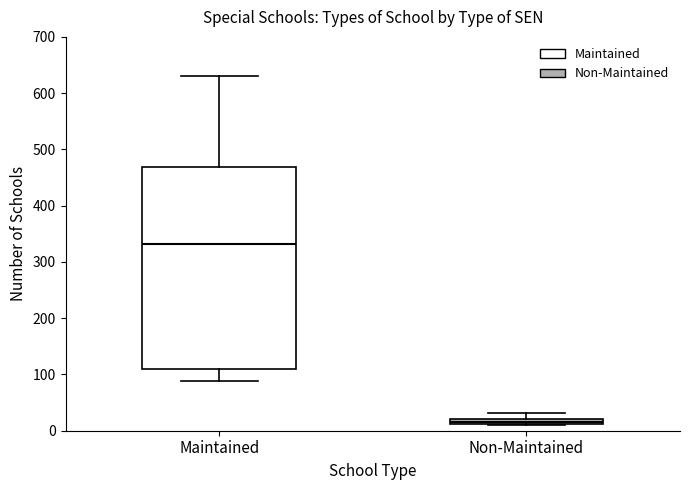

Which box is the tallest, from its lower edge to its upper edge?

Maintained